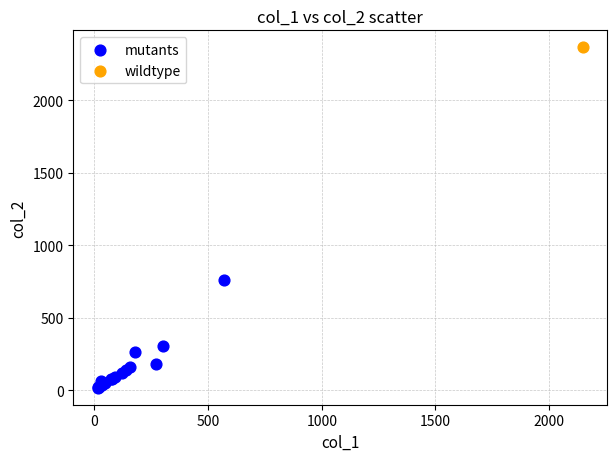

What are all the series names shown in the legend?

mutants, wildtype